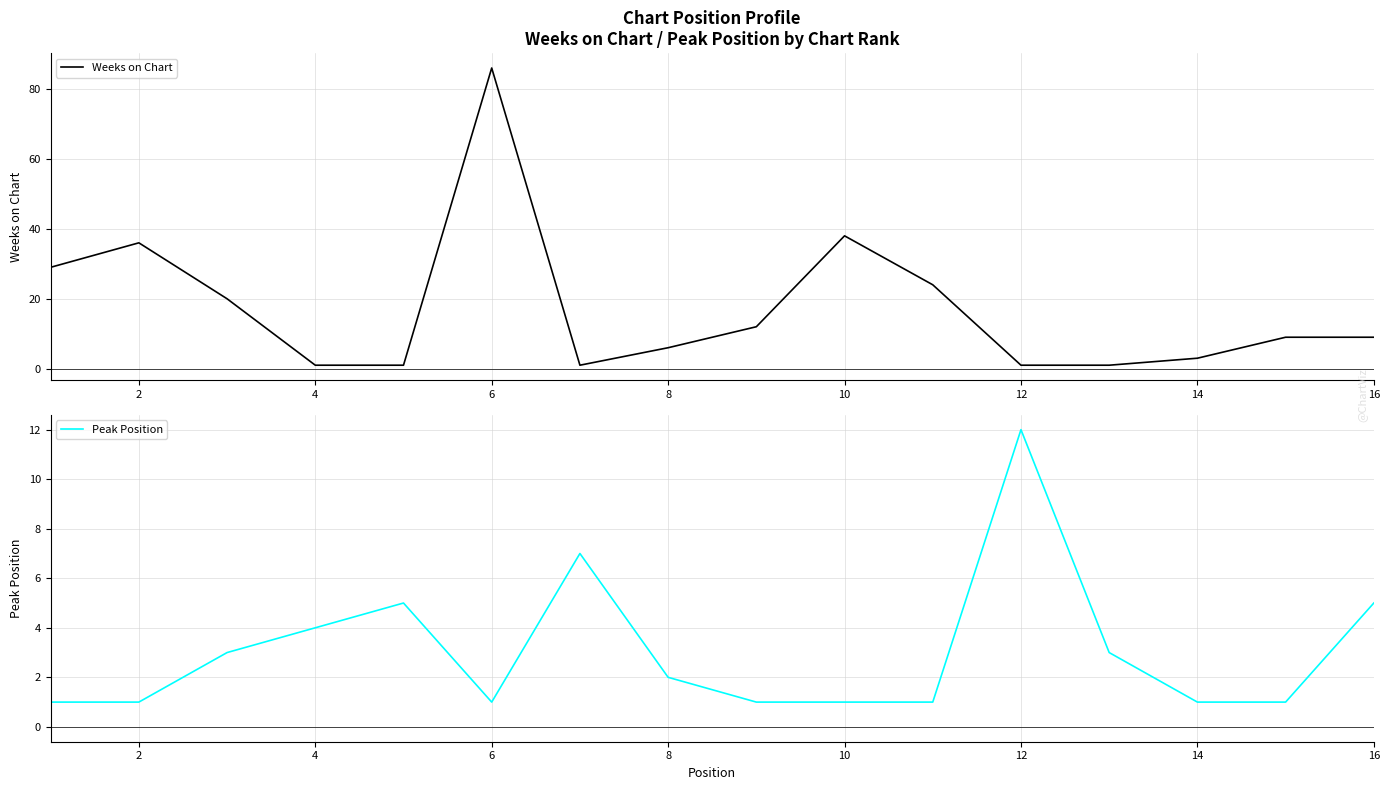

The value of Weeks on Chart at 6 is 86. True or false?

True